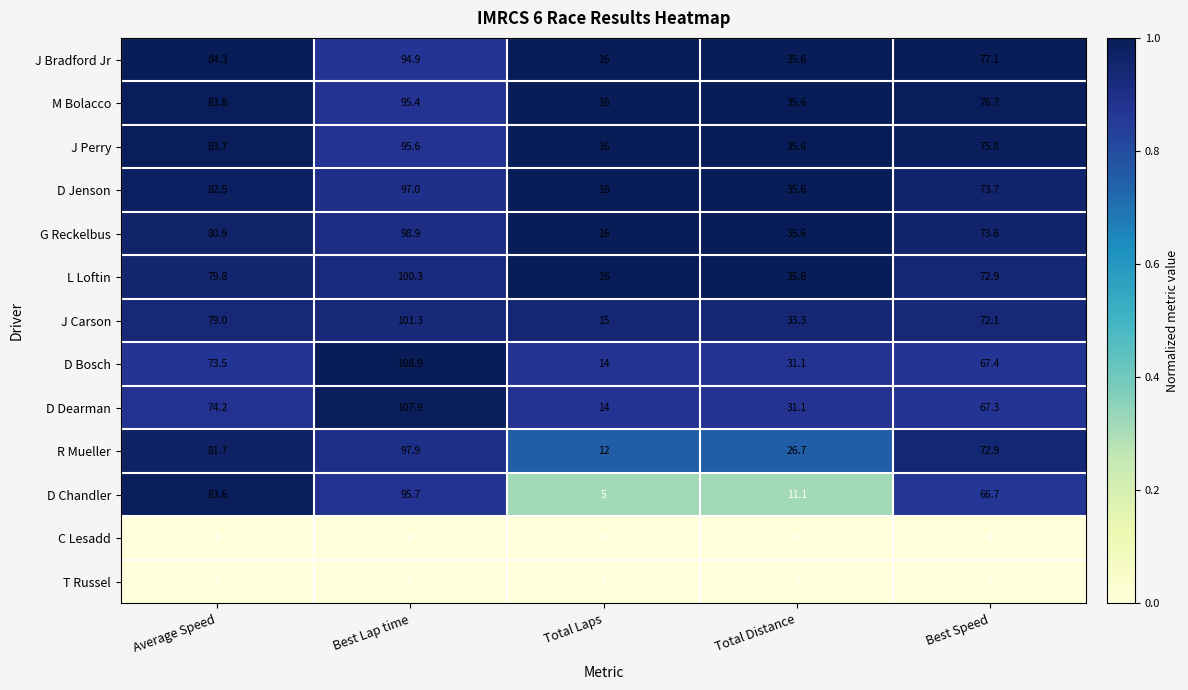

The value of M Bolacco at Average Speed is 145.0. True or false?

False